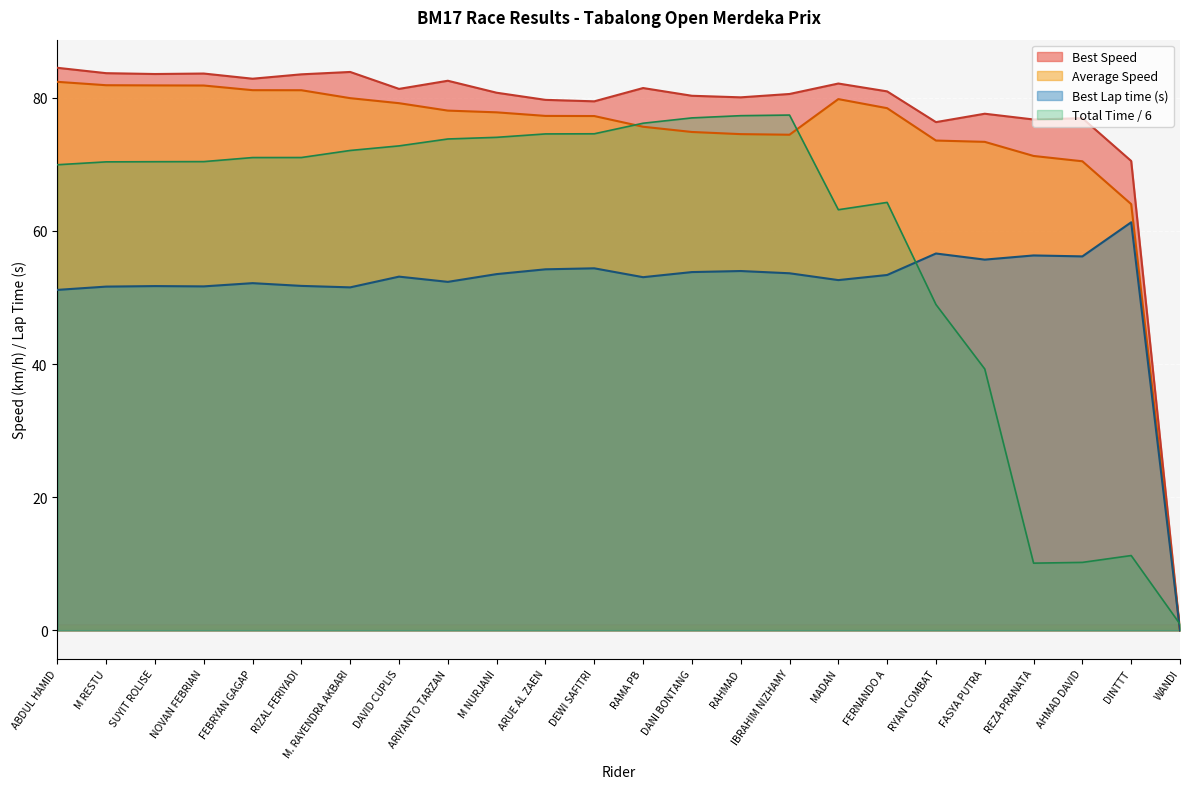

What is the difference between the Total Time values at ARIYANTO TARZAN and M. RAYENDRA AKBARI?

1.7